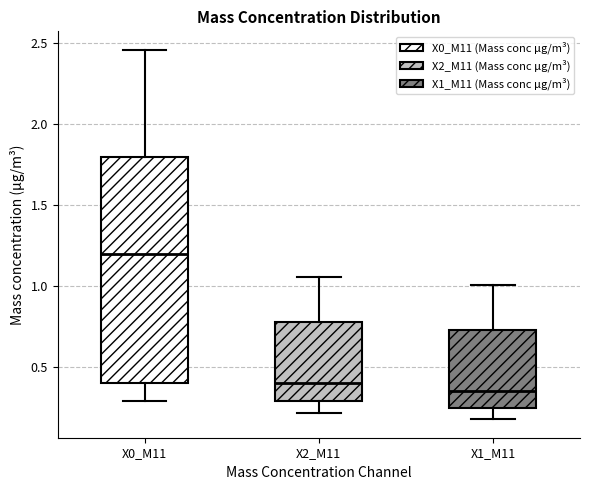

Where does the upper whisker of the box for X0_M11 end on the y-axis? The values are not printed on the chart, so give them approximately, as read against the axis.

2.45